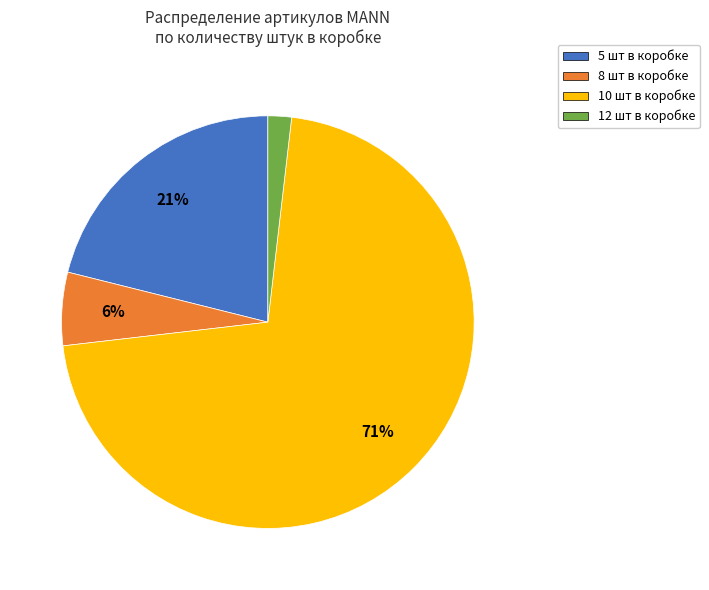

To the nearest percent, what is the difference between the largest and smallest slice percentages?

69%